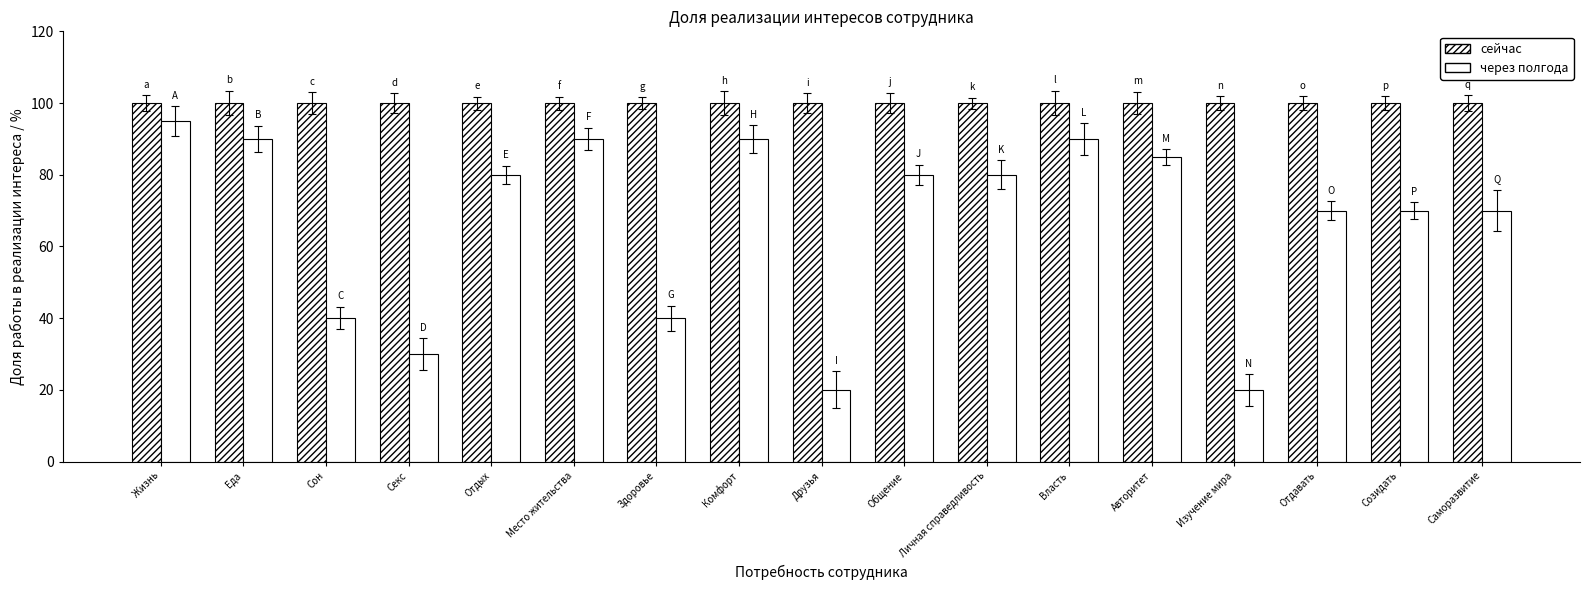

How many bars are there in total?

34